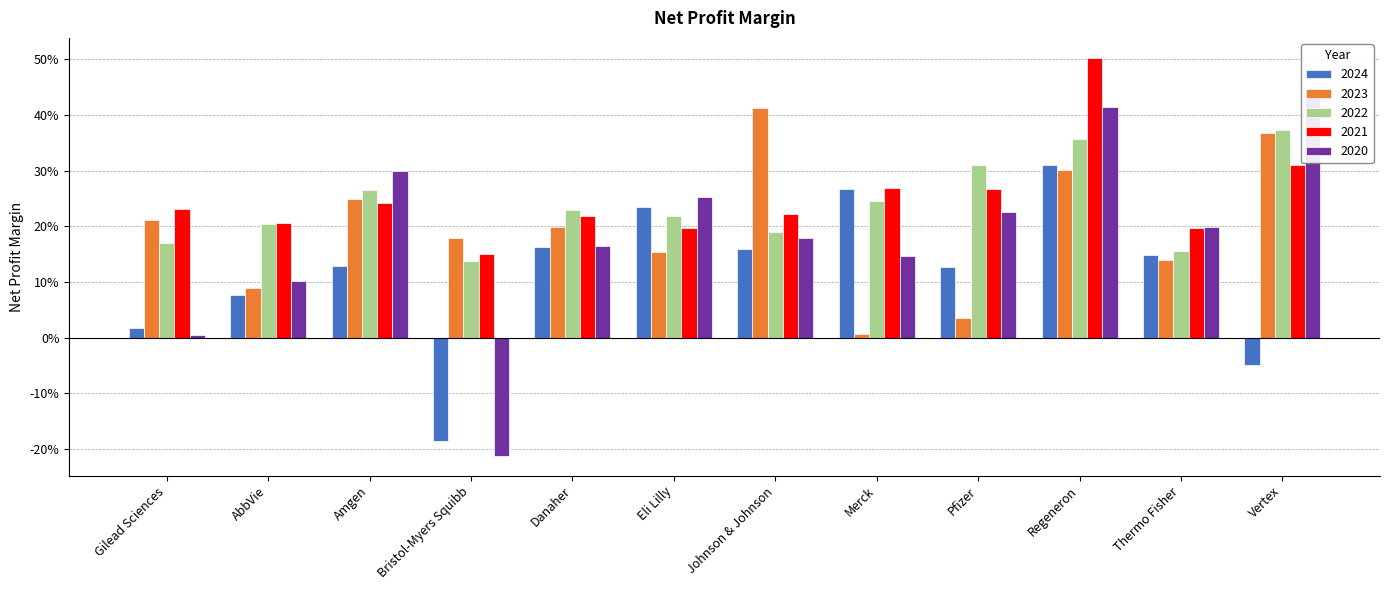

List the series in order of their peak value, highest first.

2021, 2020, 2023, 2022, 2024